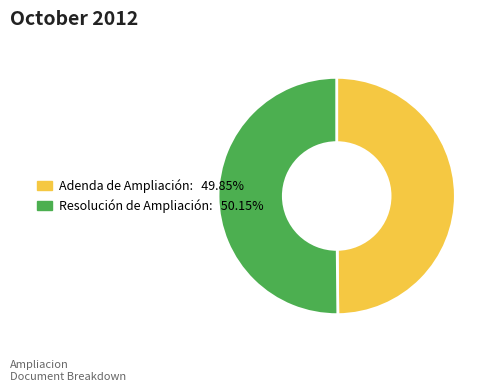

Count the number of slices in the pie.

2